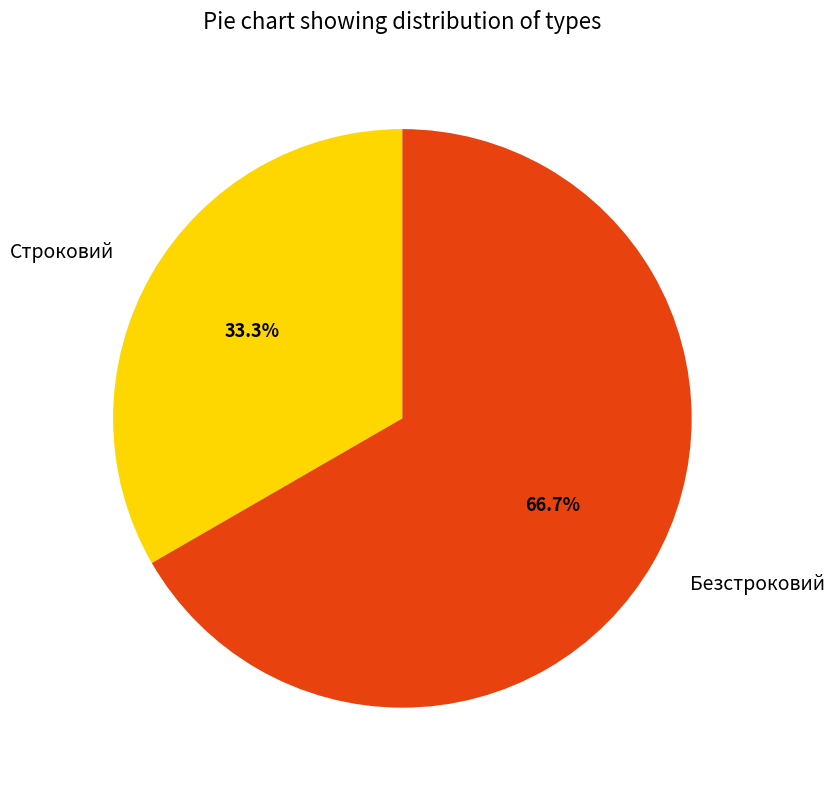

True or false: Безстроковий accounts for 67% of the total.

True